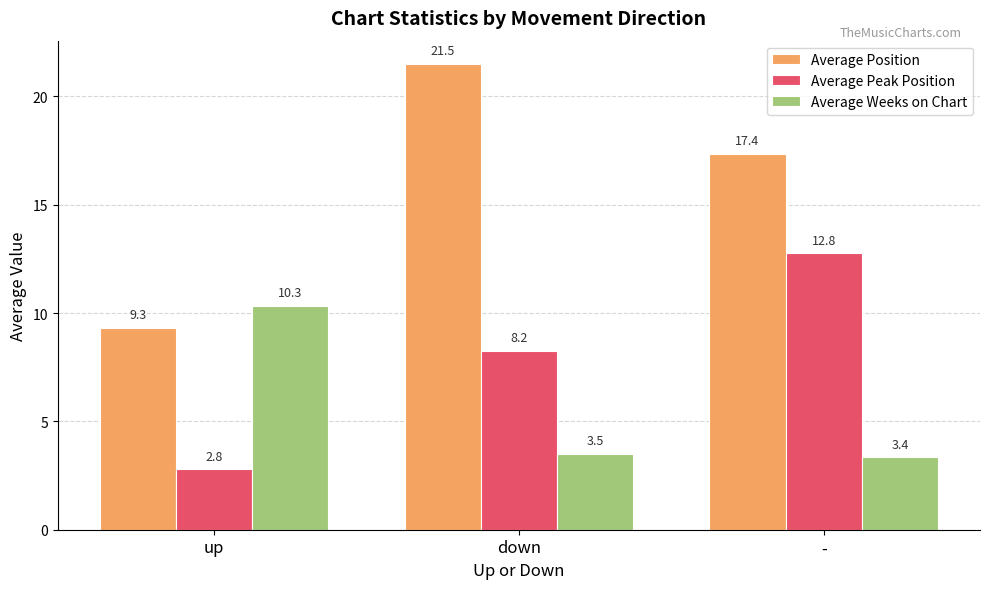

At which category does the chart reach its peak across all series?

down